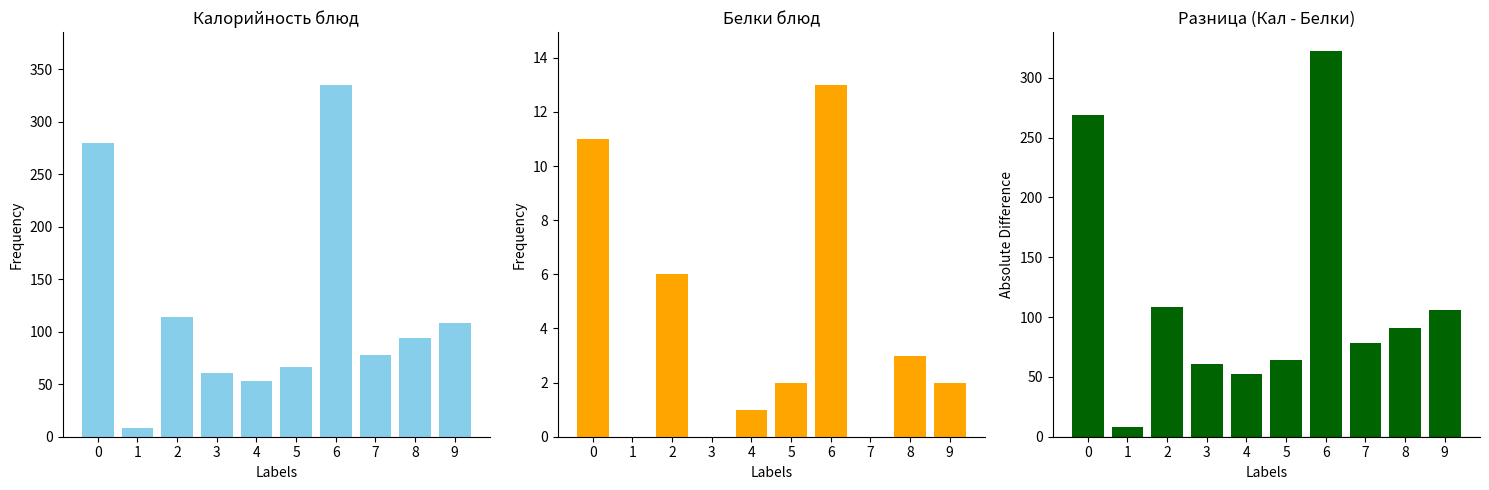

What is the difference between the highest and lowest values at 9?

106